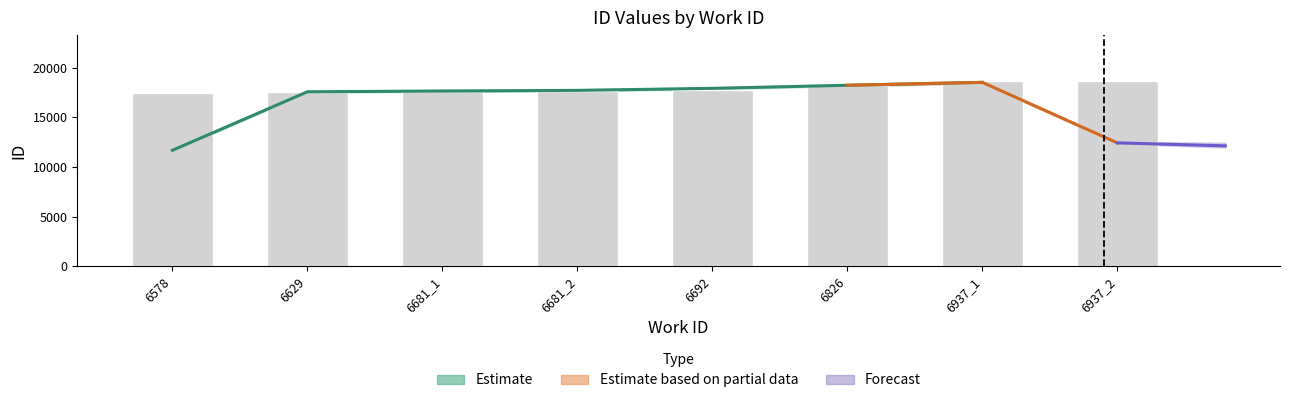

Reading left to right, transcribe all the data shown in this chart.

6578=17476	6629=17580	6681_1=17713	6681_2=17716	6692=17770	6826=18324	6937_1=18650	6937_2=18651